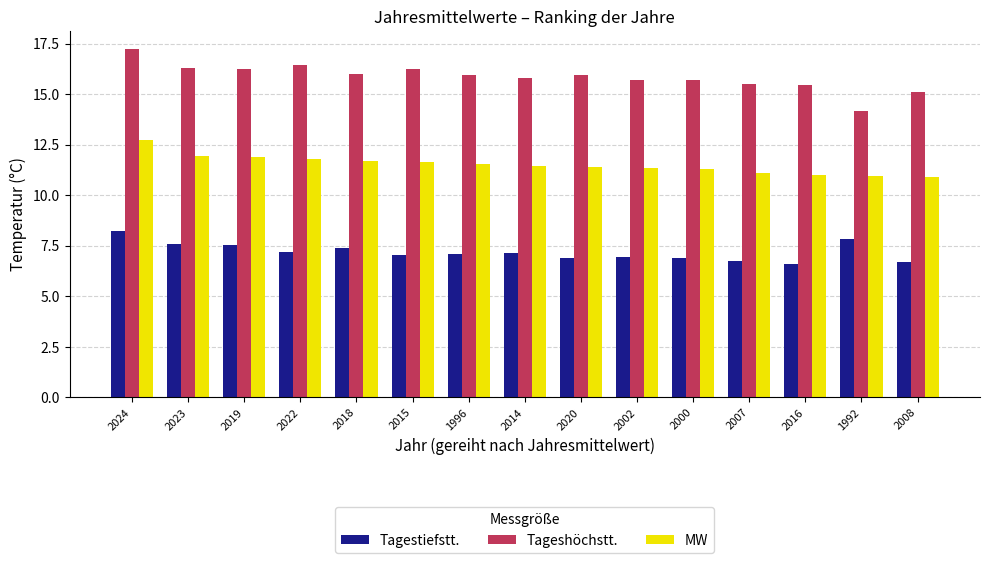

The MW series shows 11.5 at 1996. True or false?

True